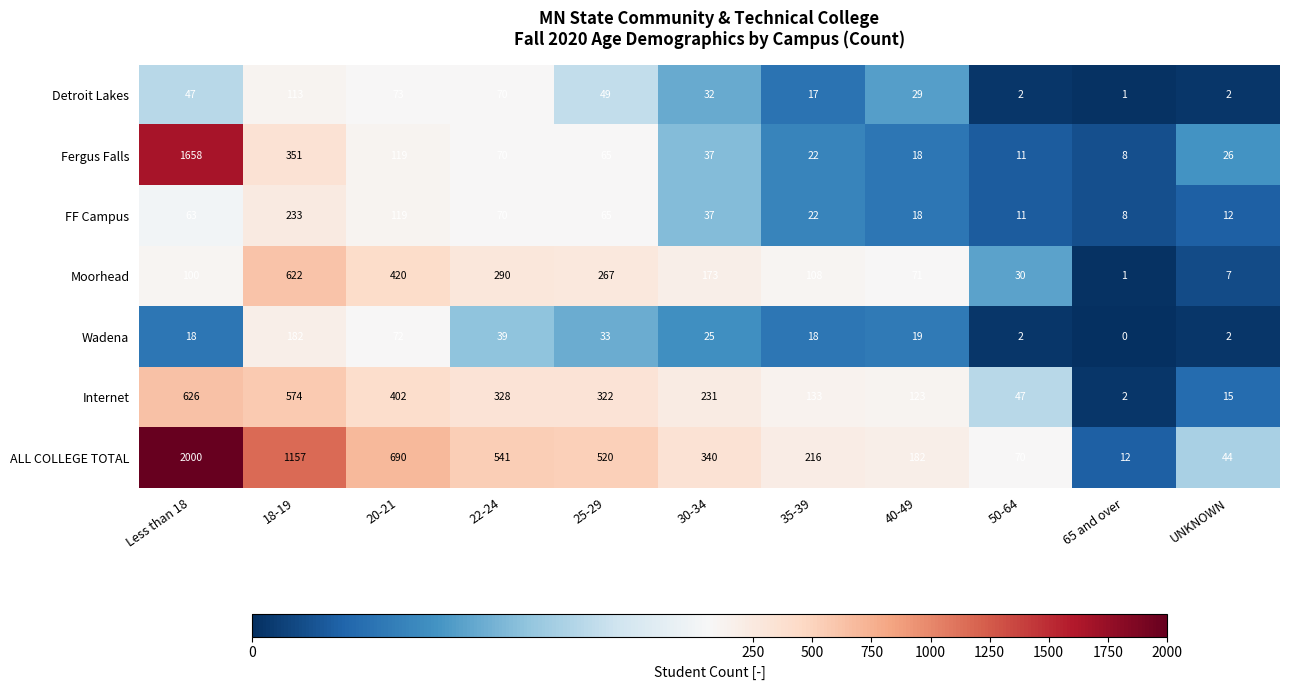

What is the difference between the maximum and minimum values in the Moorhead series?

621